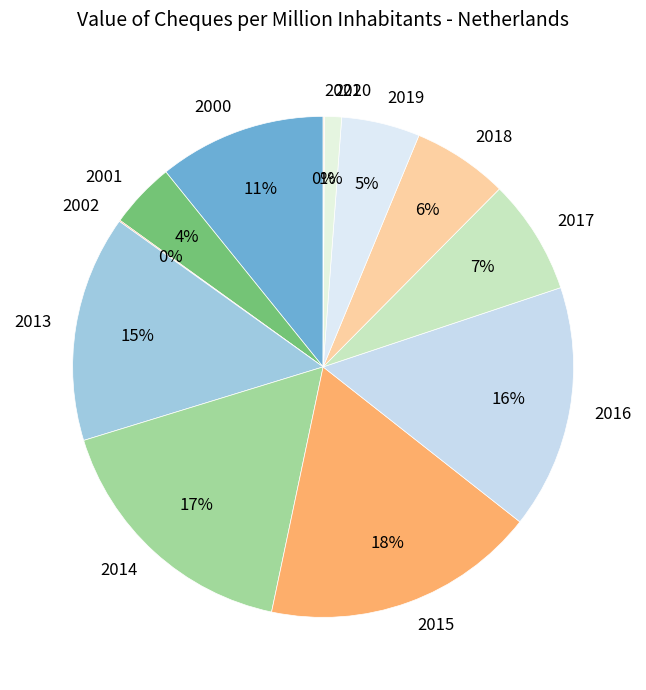

Is the sum of 2019 and 2014 greater than half?

No